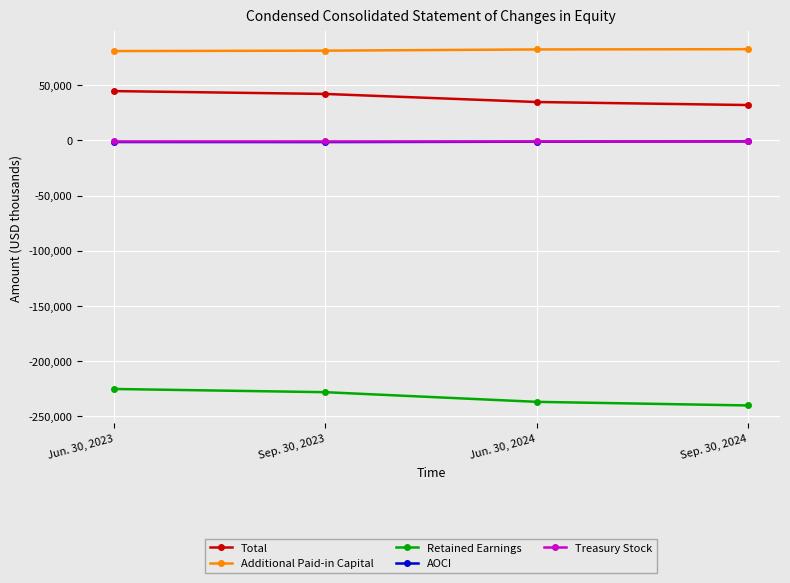

Read the Total value at Jun. 30, 2023.

44719